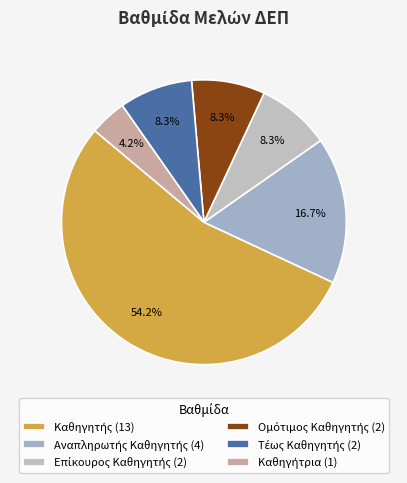

What is the change in value from Καθηγητής to Επίκουρος Καθηγητής?

-11